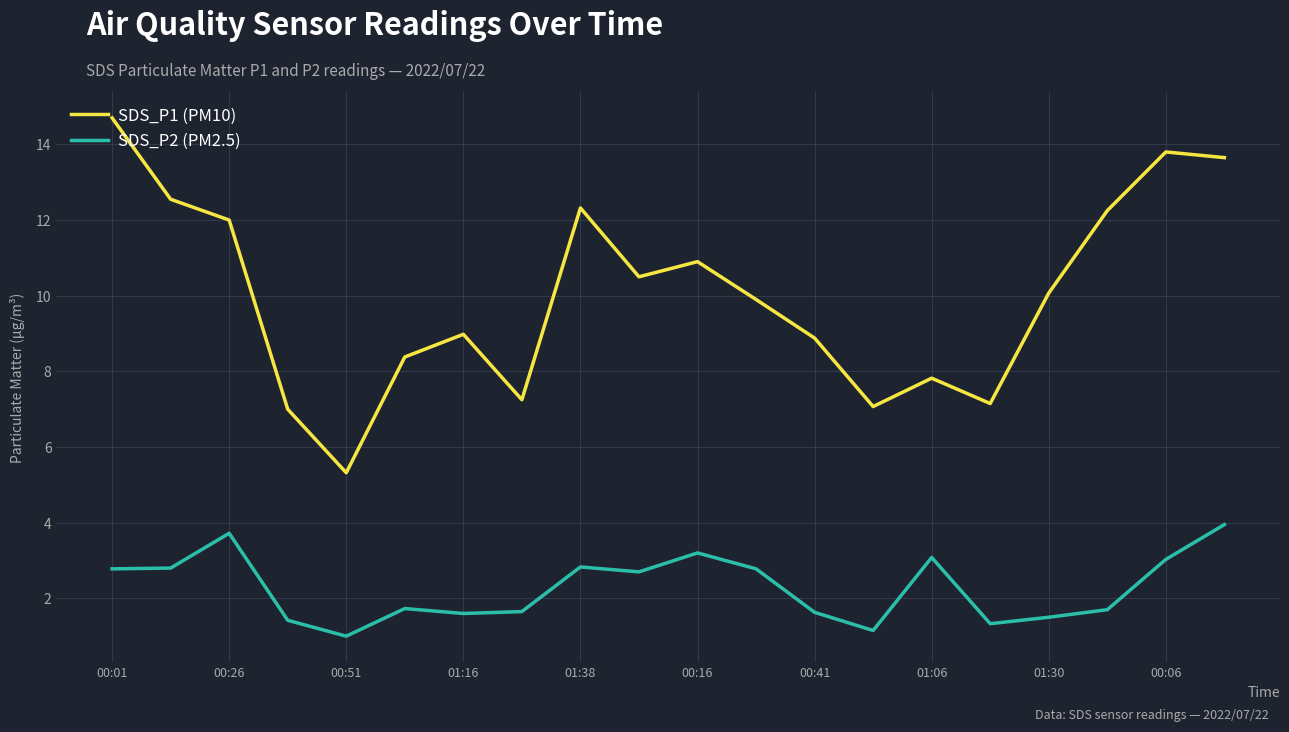

What is the difference between the maximum and minimum values in the SDS_P1 (PM10) series?

9.4